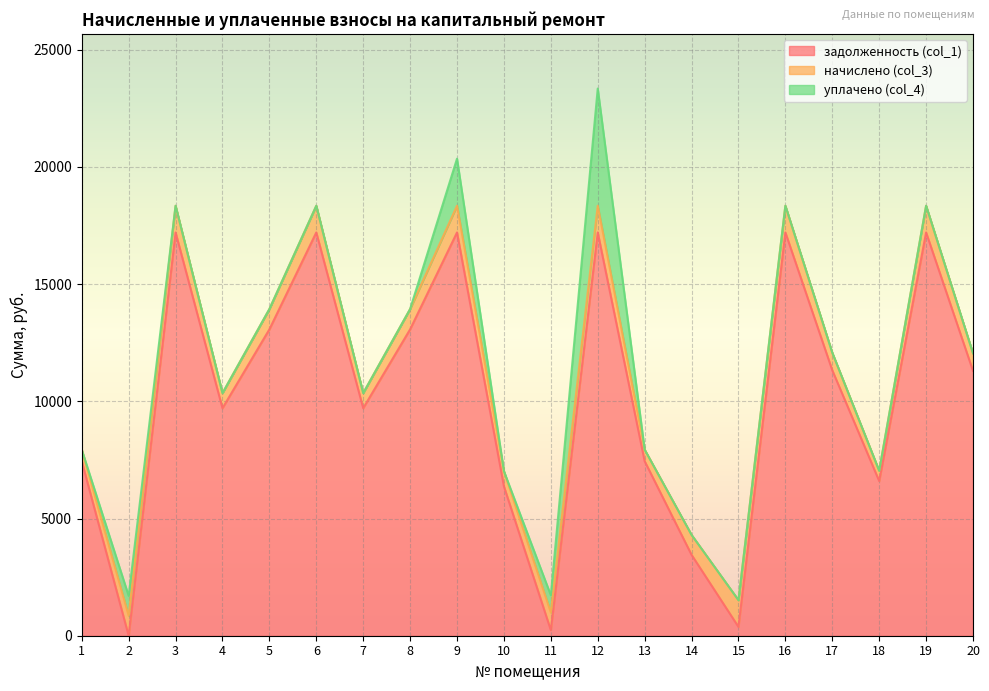

Where do задолженность (col_1) and начислено (col_3) first cross each other?

1 and 2